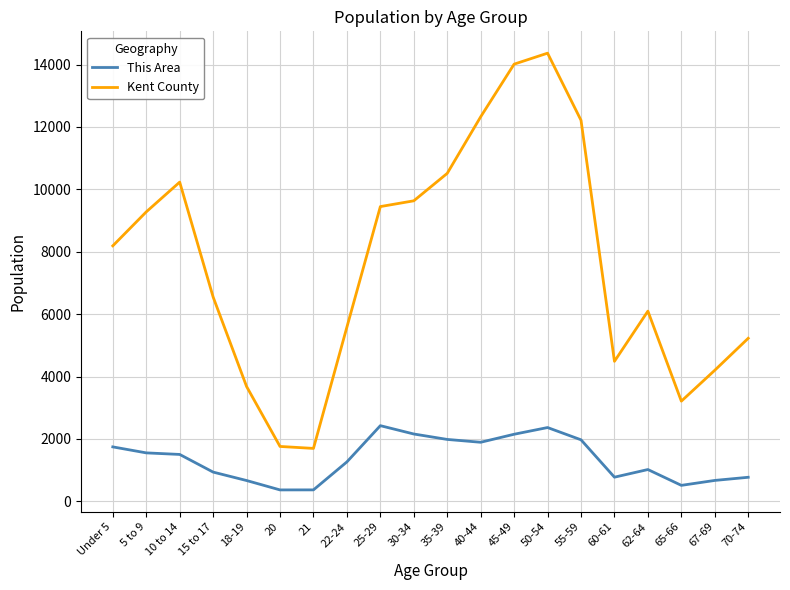

Which label corresponds to the largest value in the chart?

50-54